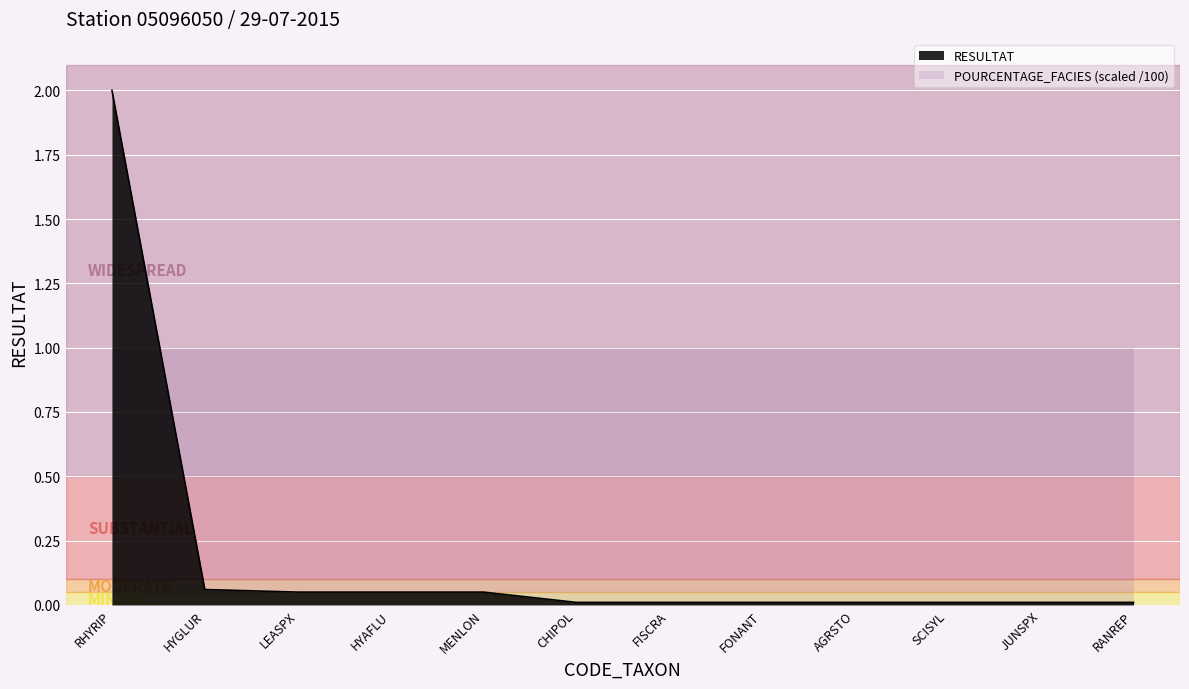

How many data points does each series have?

12